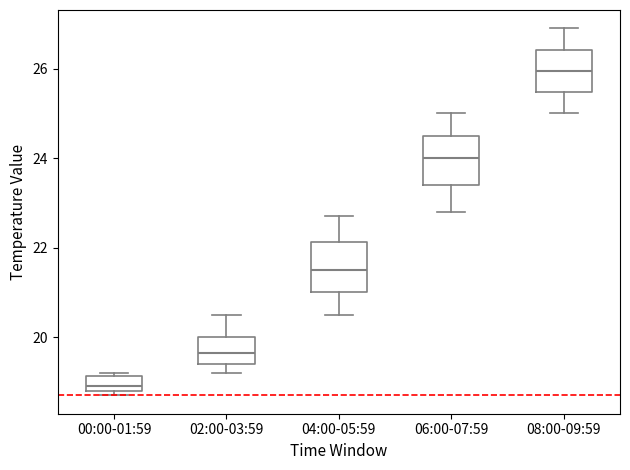

Reading left to right, transcribe this box plot: for each box, give where its median line is, the range the box spans, and where its two whiskers end, as read against the y-axis. The values are not printed on the chart, so give them approximately, as read against the axis.

00:00-01:59: median 19.0, box 18.8 to 19.2, whiskers 18.8 (just below the box's lower edge) to 19.2 (just above the box's upper edge)
02:00-03:59: median 19.6, box 19.4 to 20.0, whiskers 19.2 to 20.6
04:00-05:59: median 21.6, box 21.0 to 22.2, whiskers 20.6 to 22.8
06:00-07:59: median 24.0, box 23.4 to 24.6, whiskers 22.8 to 25.0
08:00-09:59: median 26.0, box 25.4 to 26.4, whiskers 25.0 to 27.0